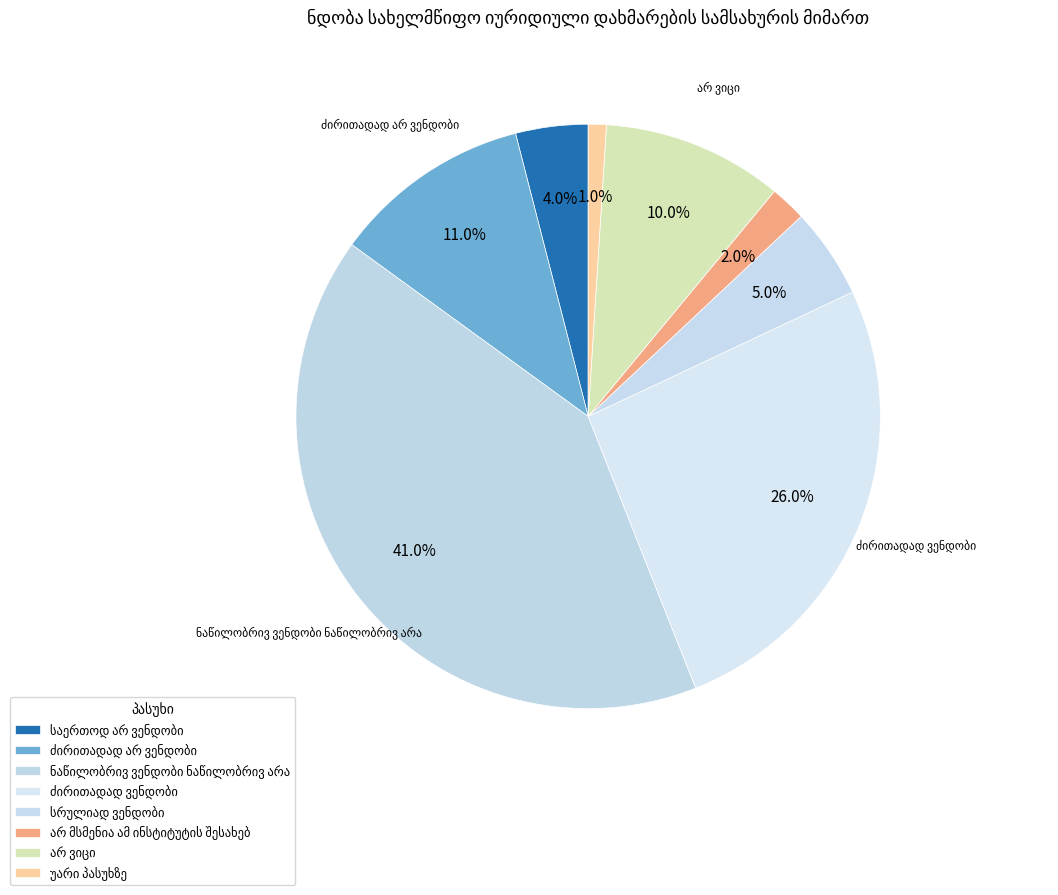

How many segments does this pie chart have?

8